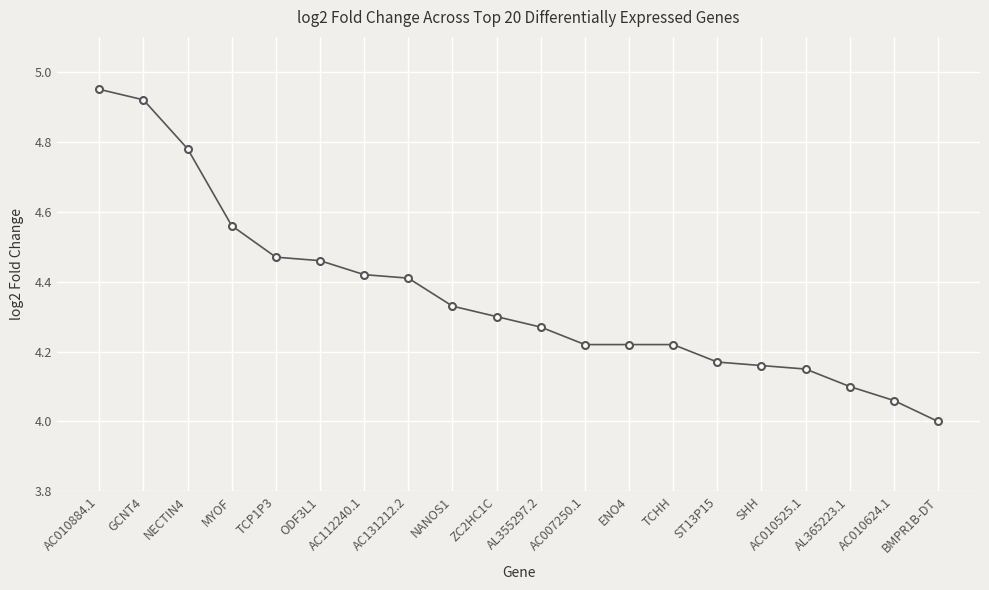

What is the difference between the maximum and second lowest values?

0.9